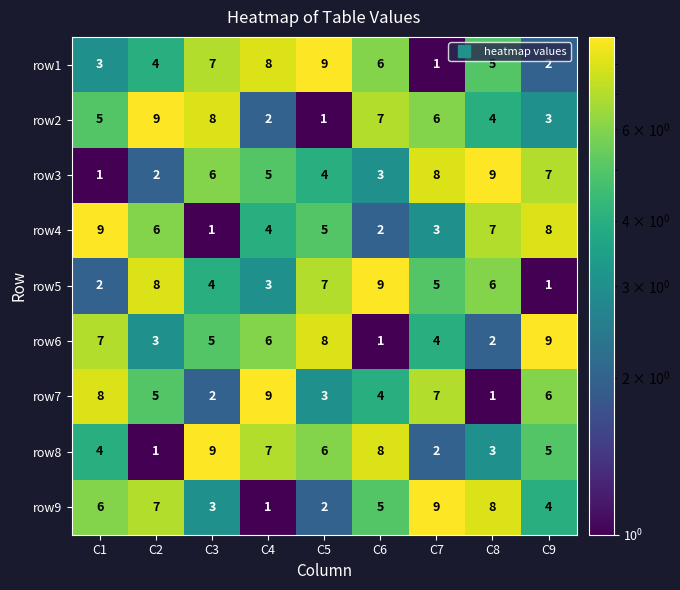

Count the number of categories in the chart.

9